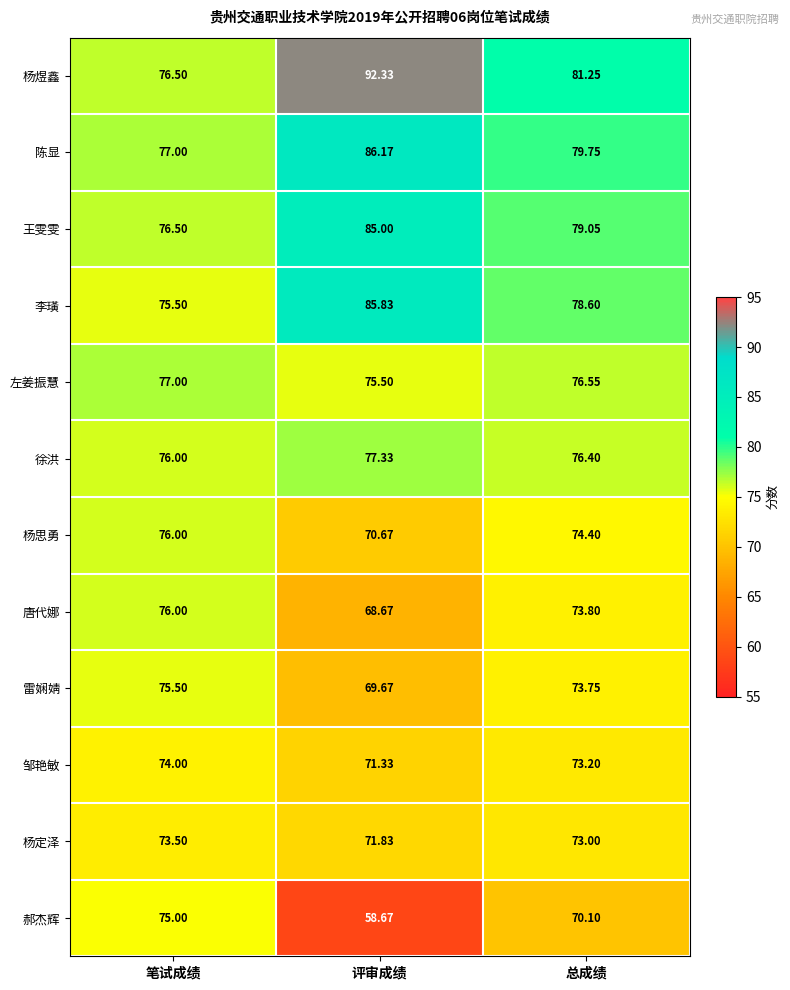

Which series has the largest total across all categories?

杨煜鑫